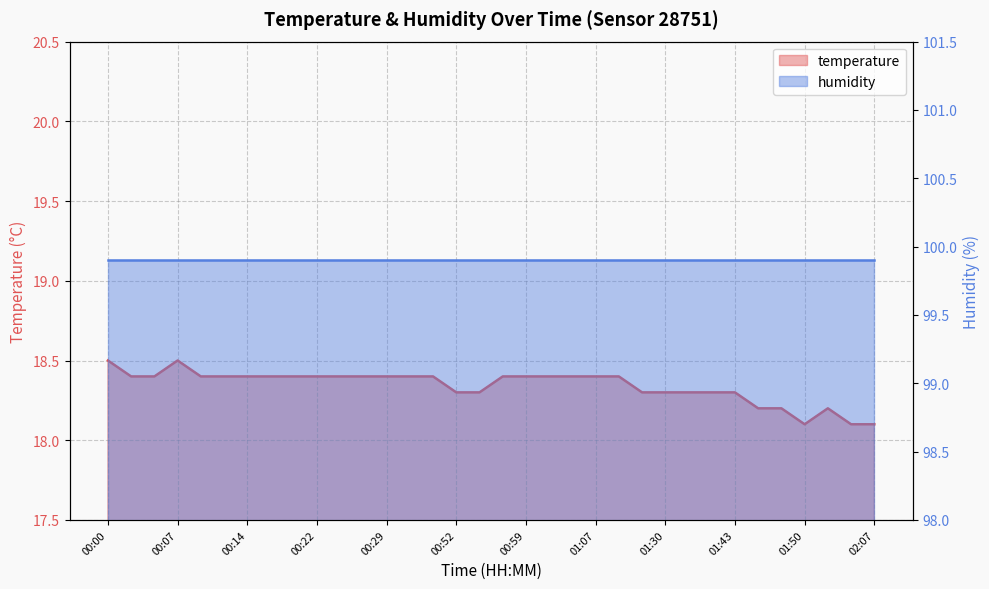

Reading right to left, transcribe all the data shown in this chart.

18.1	18.1	18.2	18.1	18.2	18.2	18.3	18.3	18.3	18.3	18.3	18.4	18.4	18.4	18.4	18.4	18.4	18.3	18.3	18.4	18.4	18.4	18.4	18.4	18.4	18.4	18.4	18.4	18.4	18.4	18.5	18.4	18.4	18.5